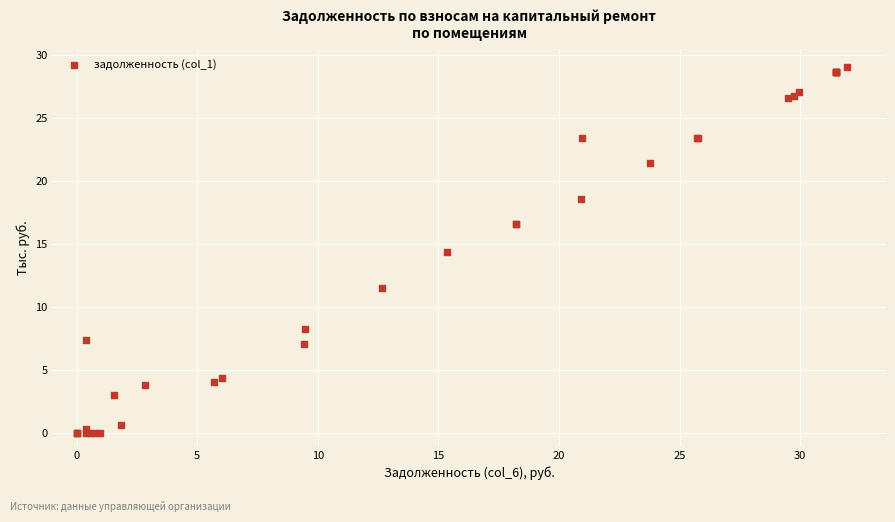

What Y value in the scatter plot is closest to 14?

14.4